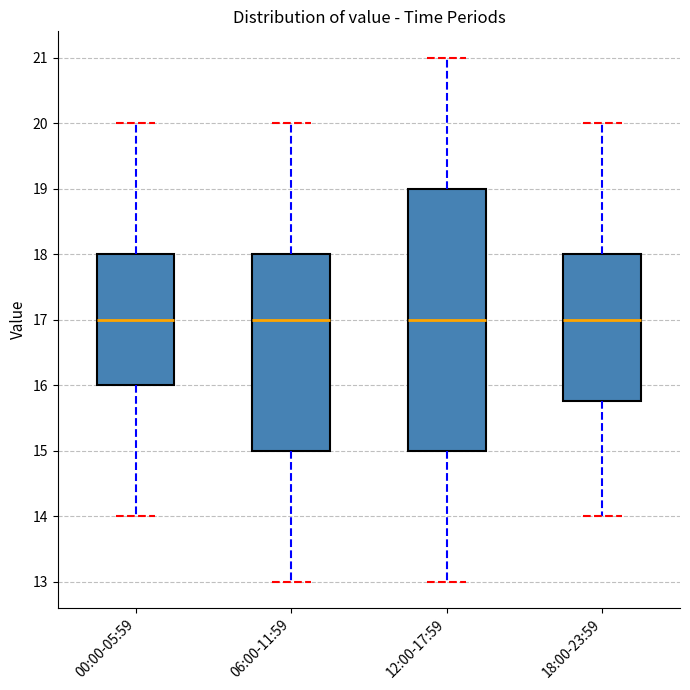

Where does the median line of the box for 12:00-17:59 sit on the y-axis? The values are not printed on the chart, so give them approximately, as read against the axis.

17.0